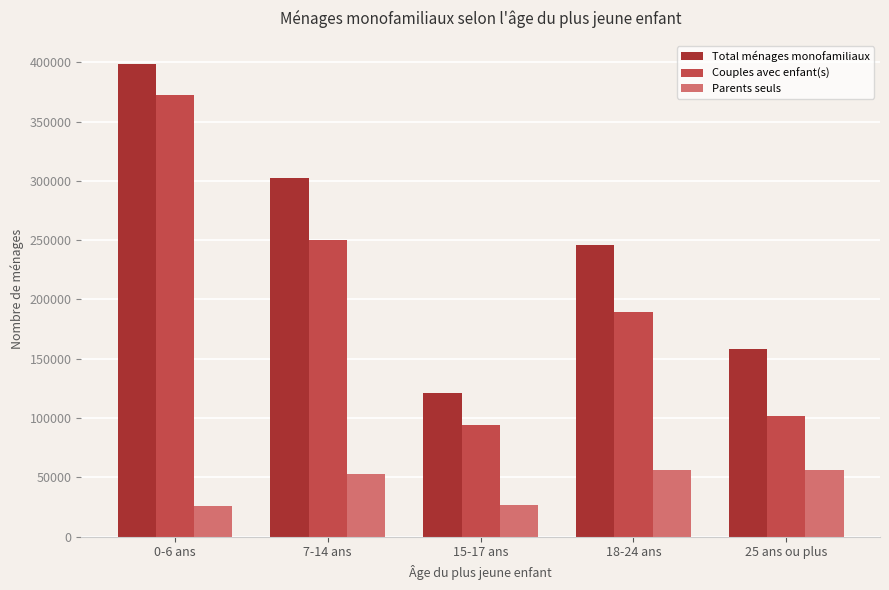

What is the sum of the Total ménages monofamiliaux values at 18-24 ans and 0-6 ans?

643785